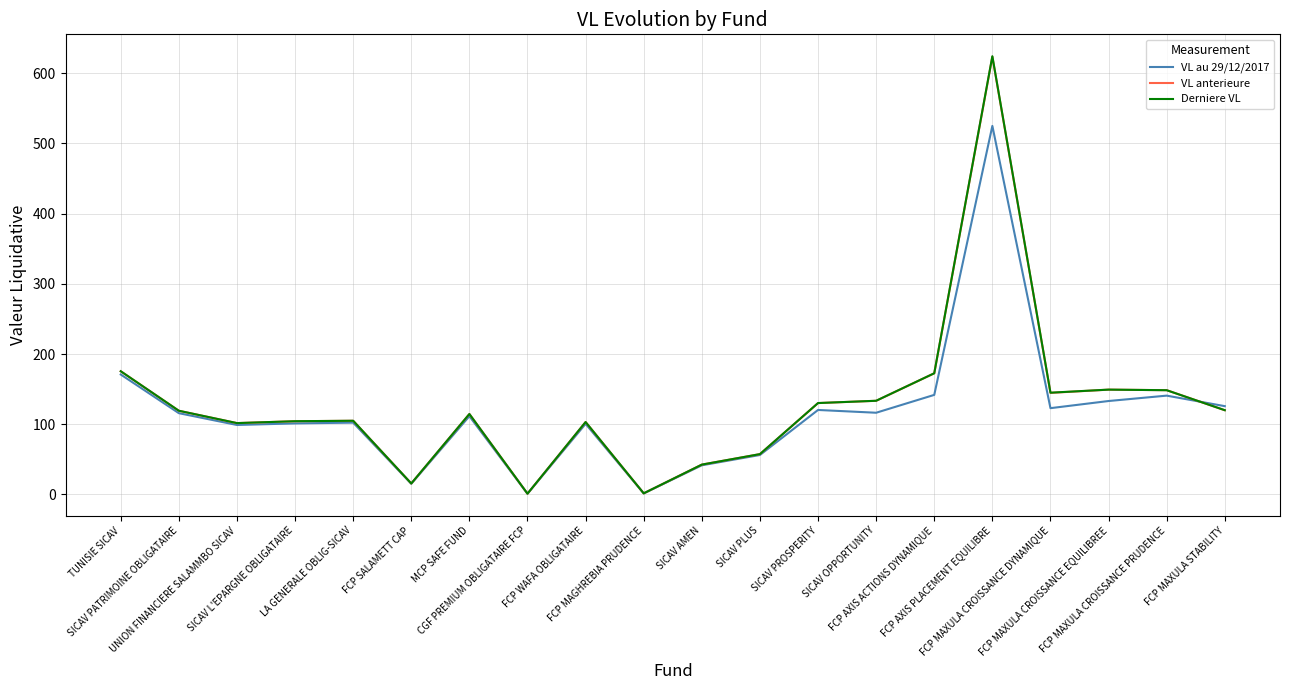

True or false: VL anterieure has more than 0 interior local peaks.

True